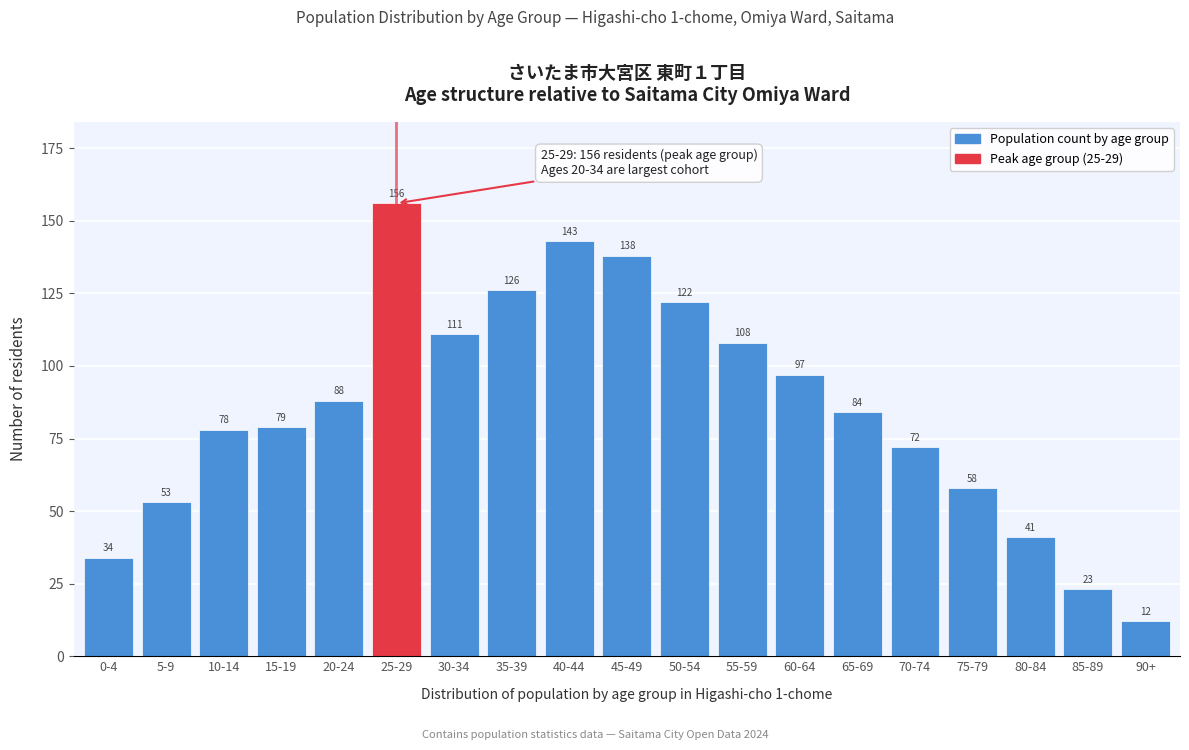

Reading right to left, extract all data points from this chart.

90+=12	85-89=23	80-84=41	75-79=58	70-74=72	65-69=84	60-64=97	55-59=108	50-54=122	45-49=138	40-44=143	35-39=126	30-34=111	25-29=156	20-24=88	15-19=79	10-14=78	5-9=53	0-4=34